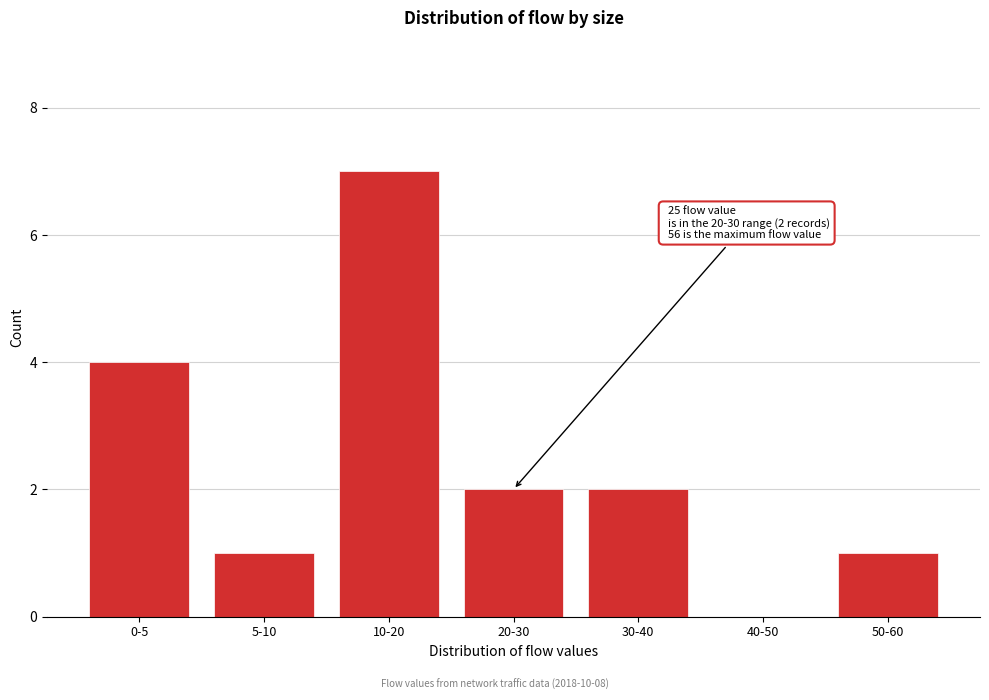

Reading right to left, extract all data points from this chart.

50-60=1	40-50=0	30-40=2	20-30=2	10-20=7	5-10=1	0-5=4